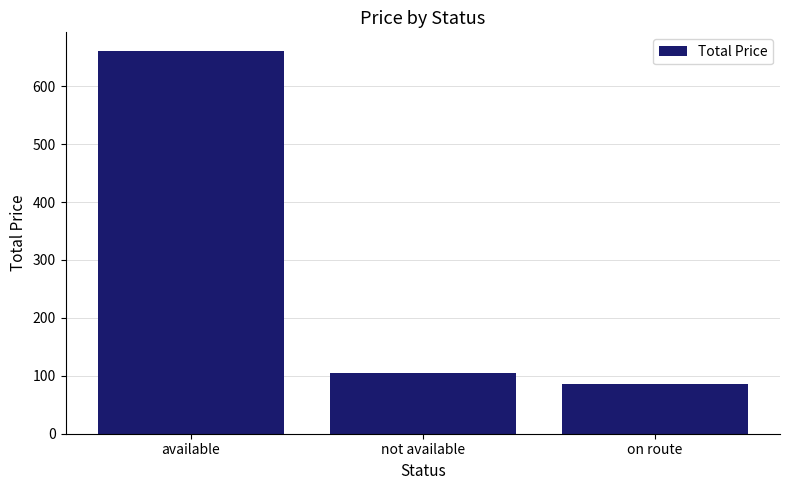

List the labels in order of value, smallest first.

on route, not available, available